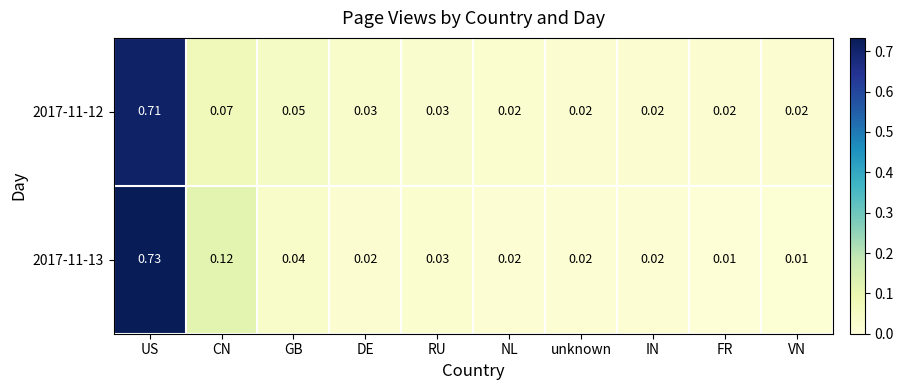

At which category is the sum across all series the highest?

US